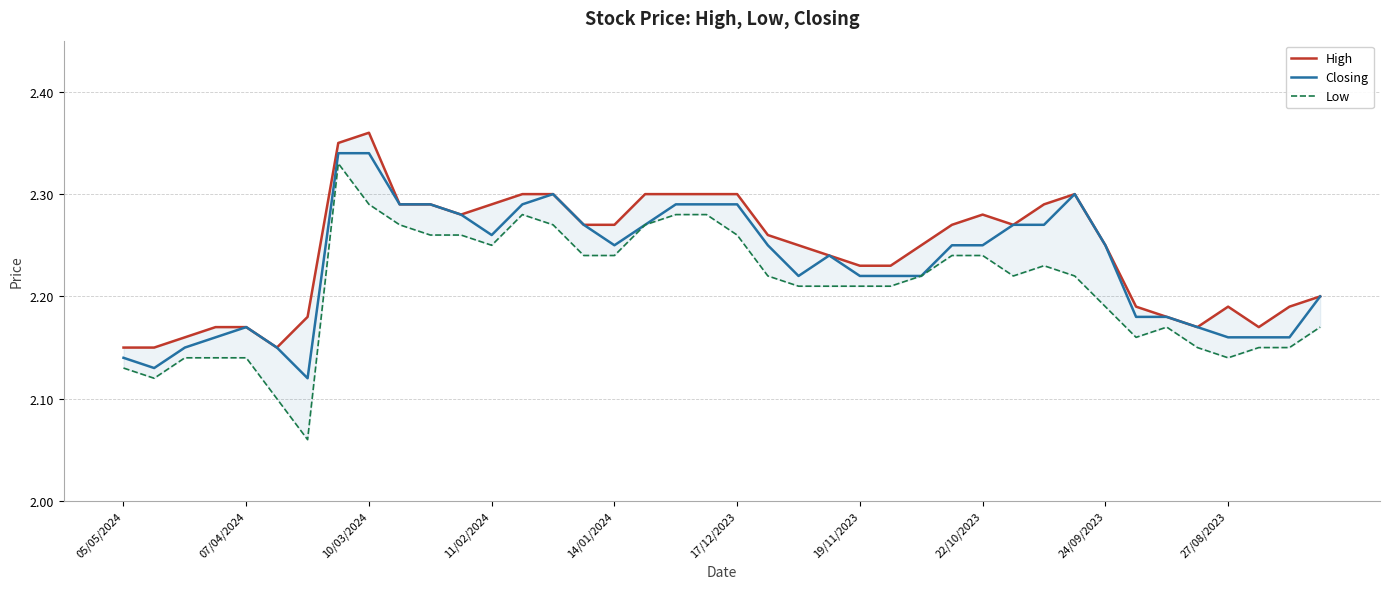

At how many categories does at least one series exceed 2?

40